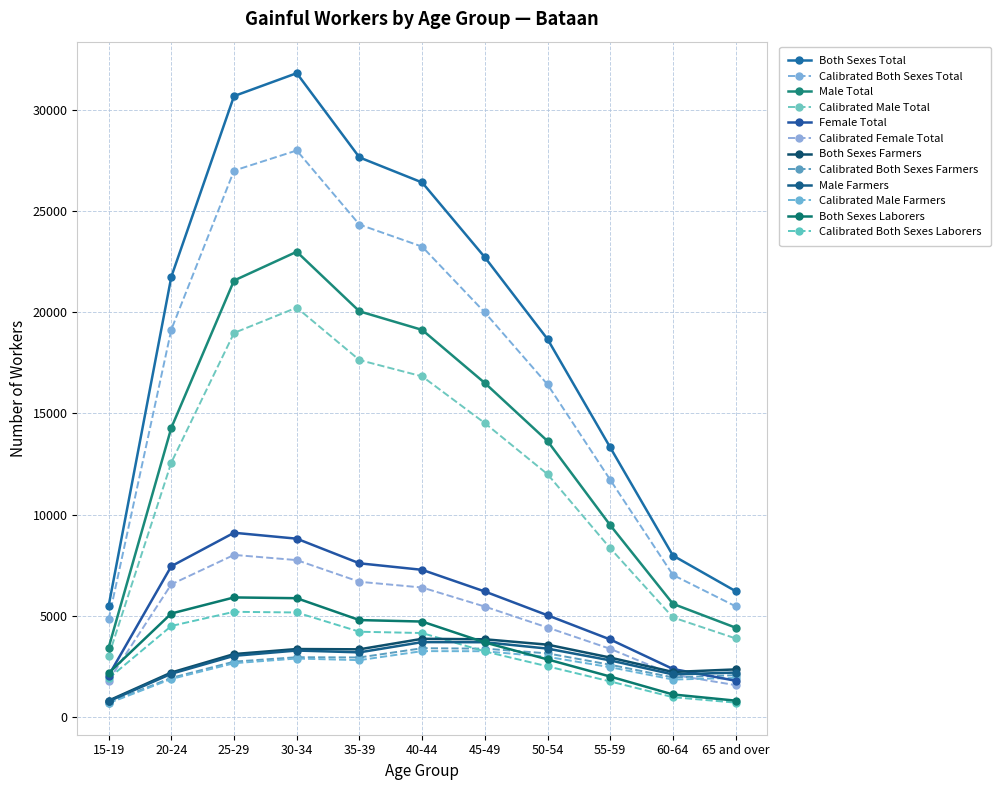

Where is Male Farmers nearest to the value 2248?

65 and over